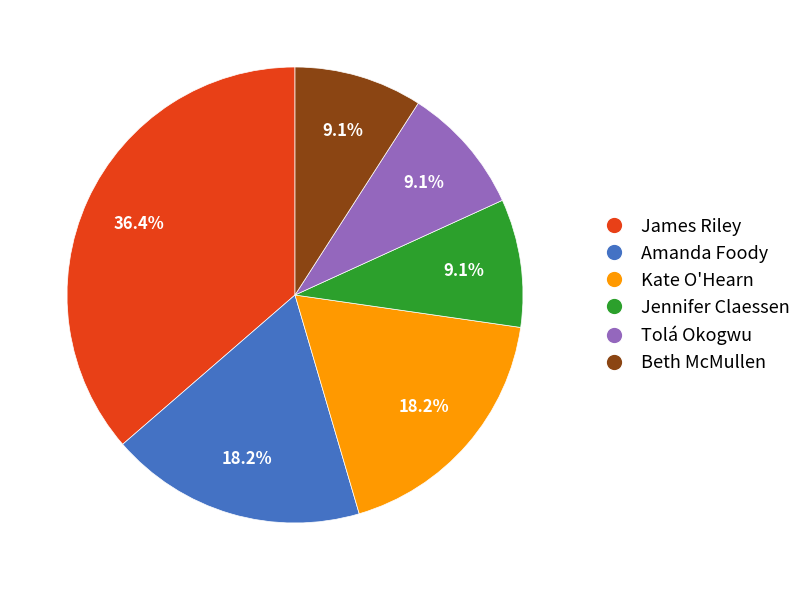

Is there any slice that represents more than half of the pie?

No